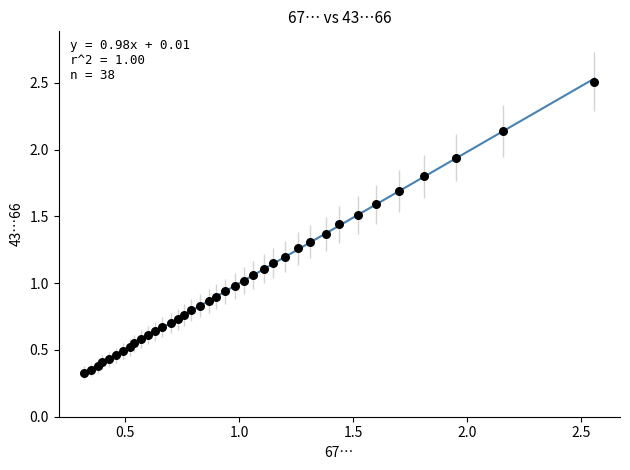

What is the range of Y values (max minus min)?

2.2